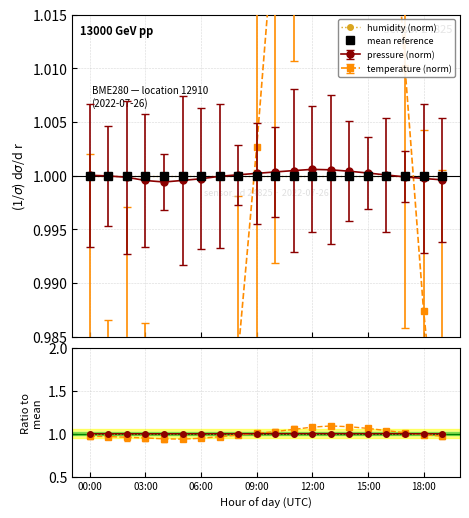

Where is temperature nearest to the value 1?

09:00